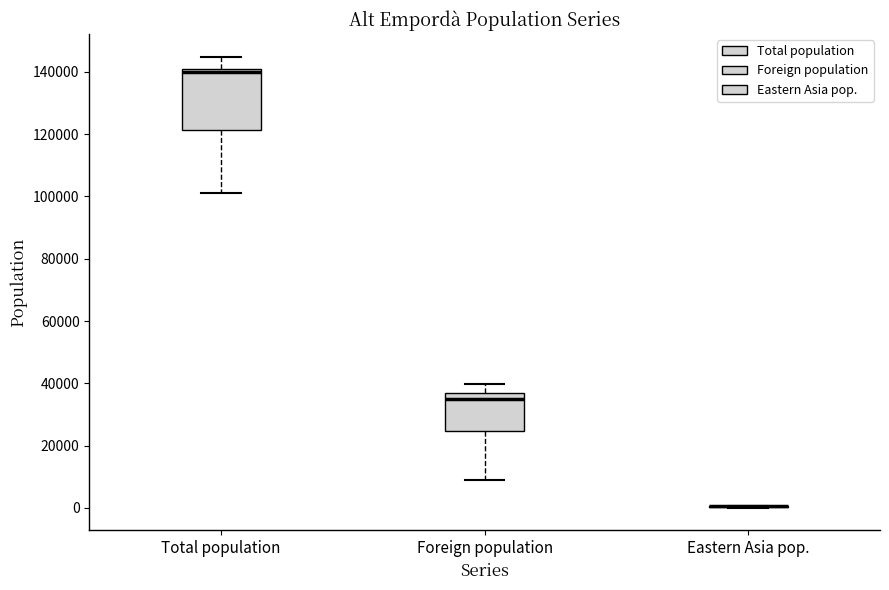

Which box is the tallest, from its lower edge to its upper edge?

Total population